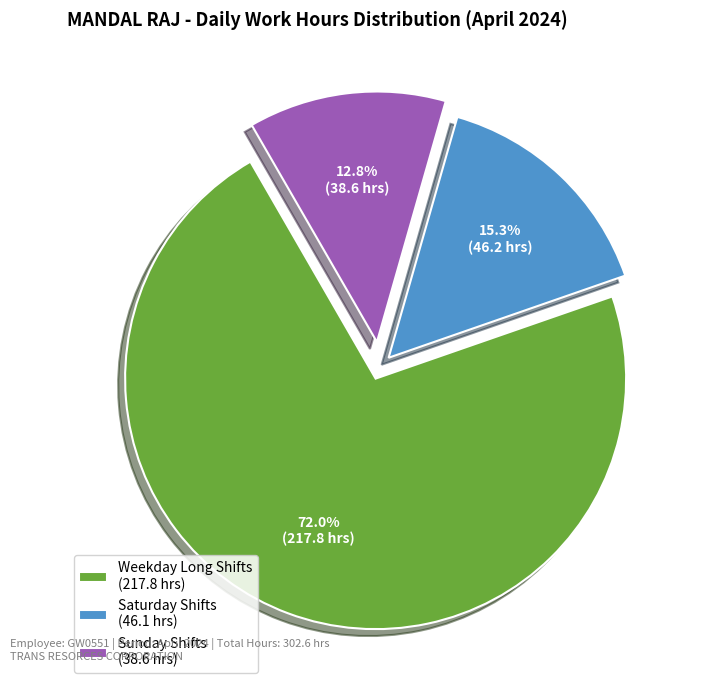

How many slices are in this pie chart?

3